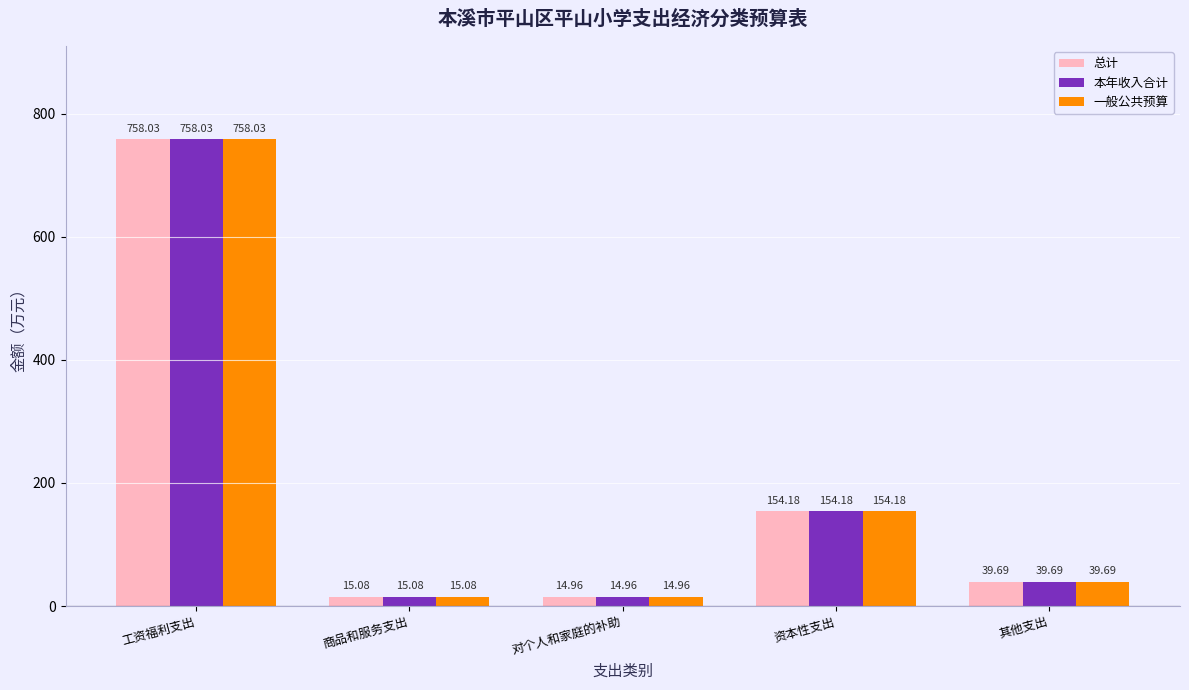

The value of 一般公共预算 at 商品和服务支出 is 15.1. True or false?

True